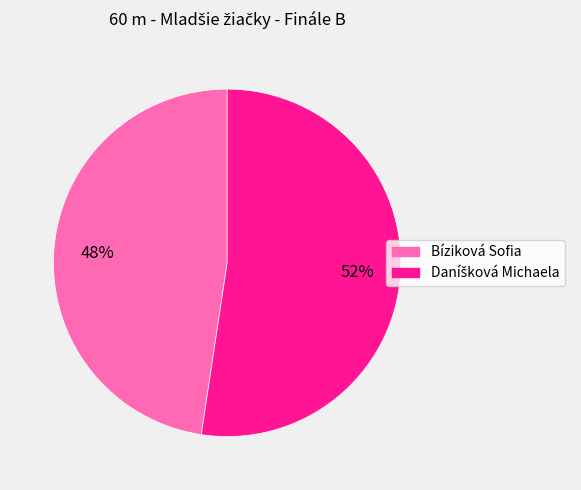

What is the smallest slice in the pie chart?

Bíziková Sofia